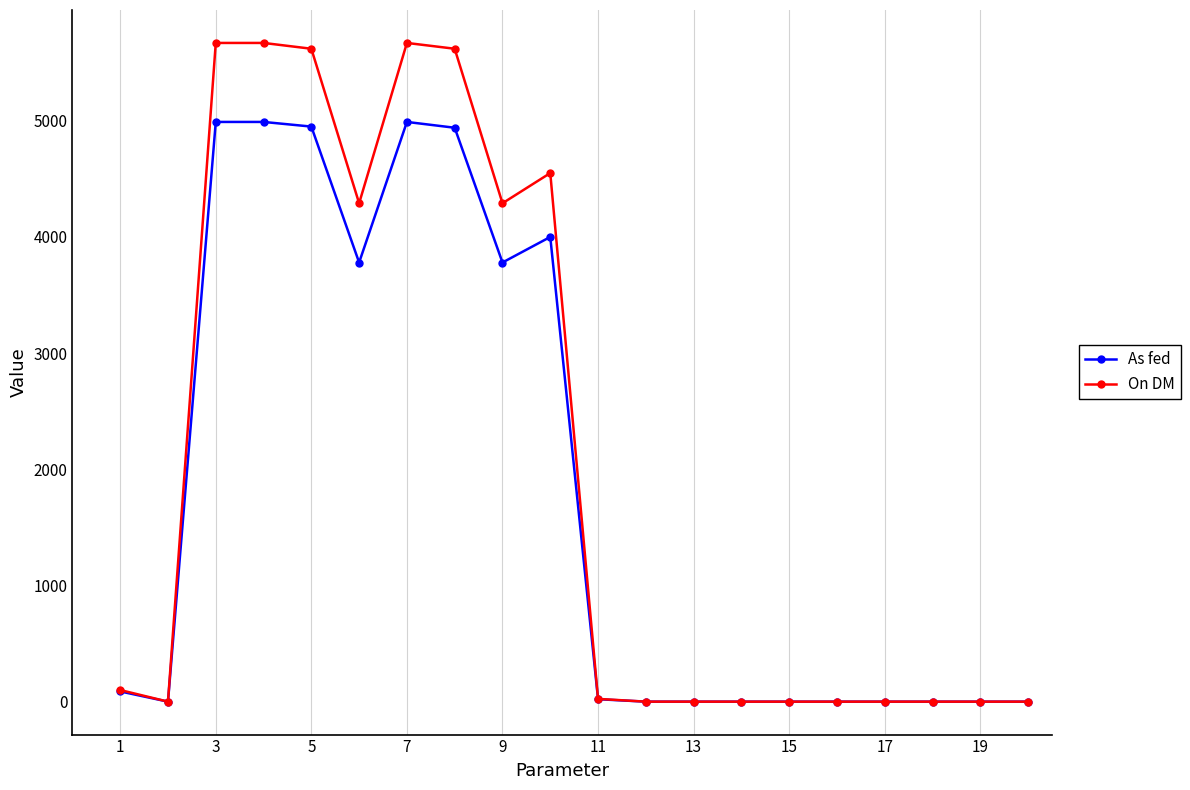

True or false: On DM has more than 1 points higher than both neighbors.

True